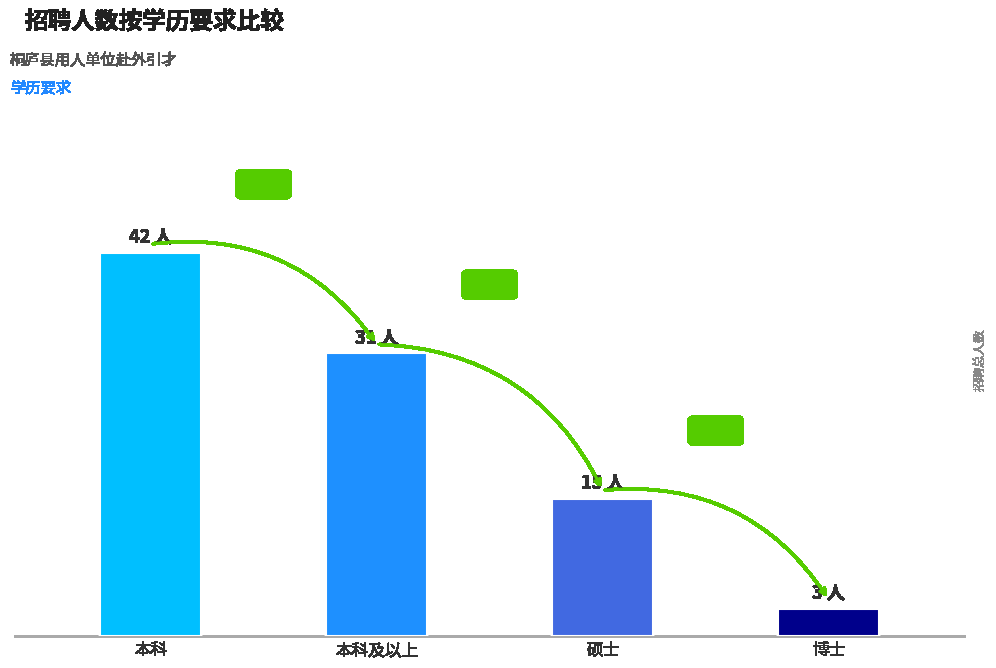

What is the greatest value displayed?

42